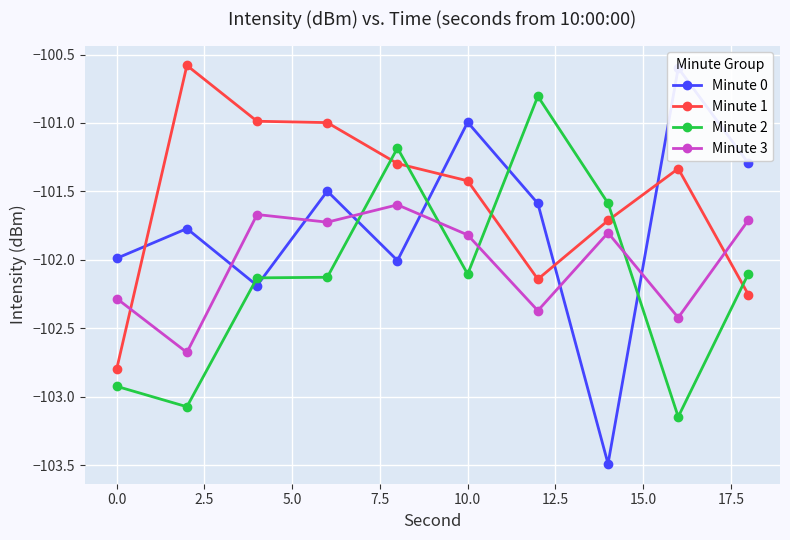

True or false: Minute 3 has a value of -101.8 at 10.0.

True